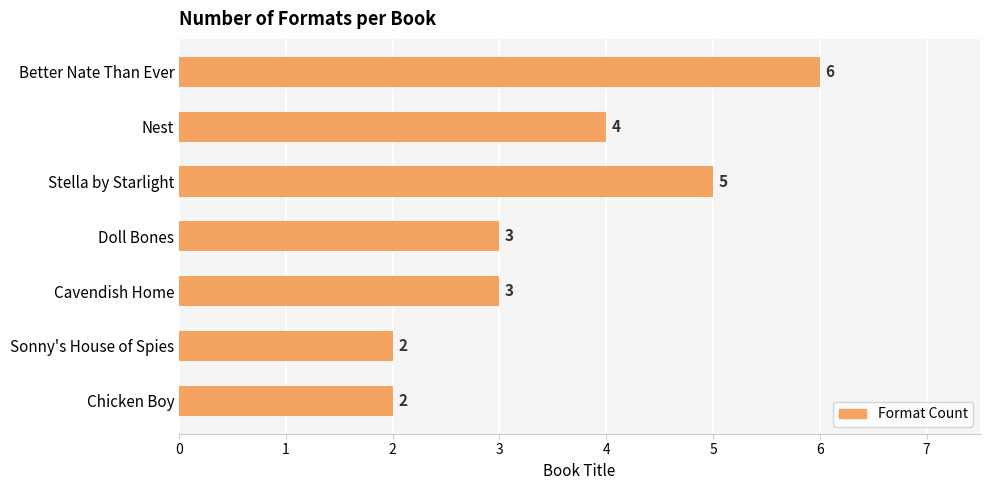

Is it true that the value at Doll Bones is 3?

True